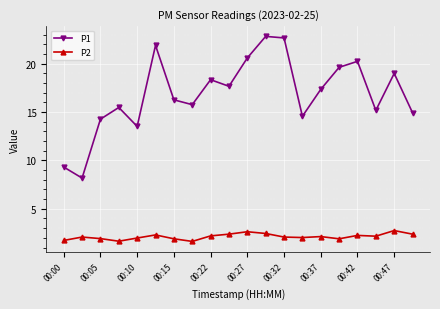

How many interior local peaks does the P1 series have?

6